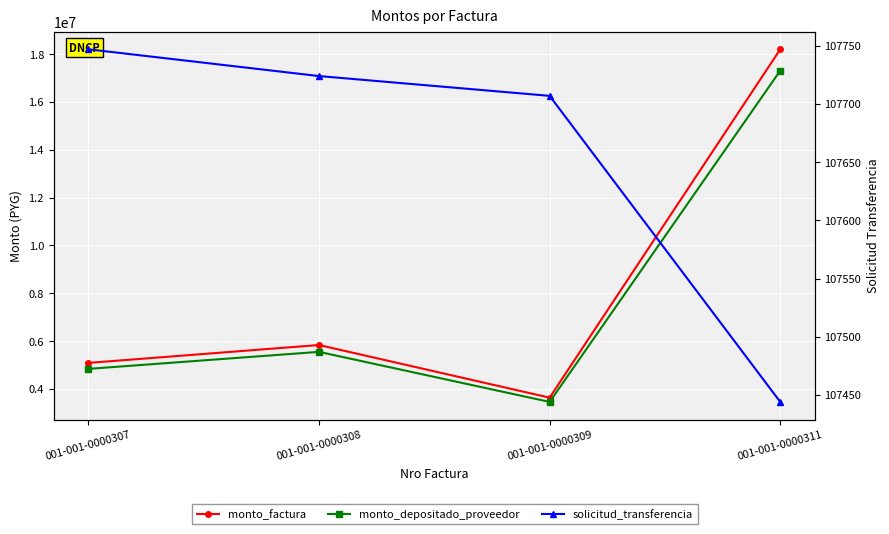

At which category does the chart reach its peak across all series?

001-001-0000311